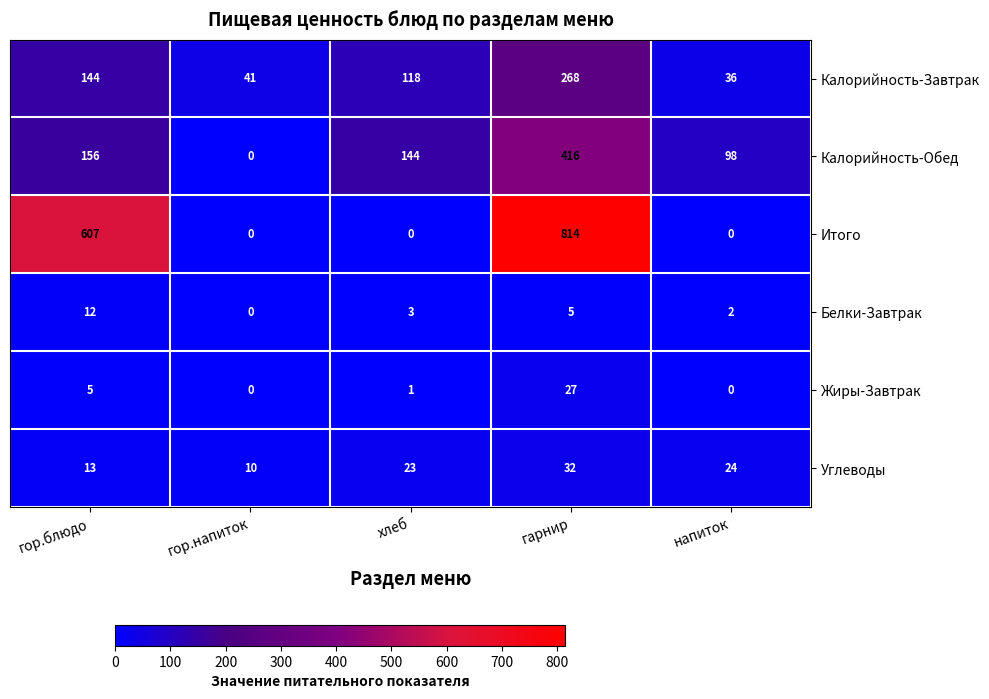

What is the maximum value shown in the chart?

814